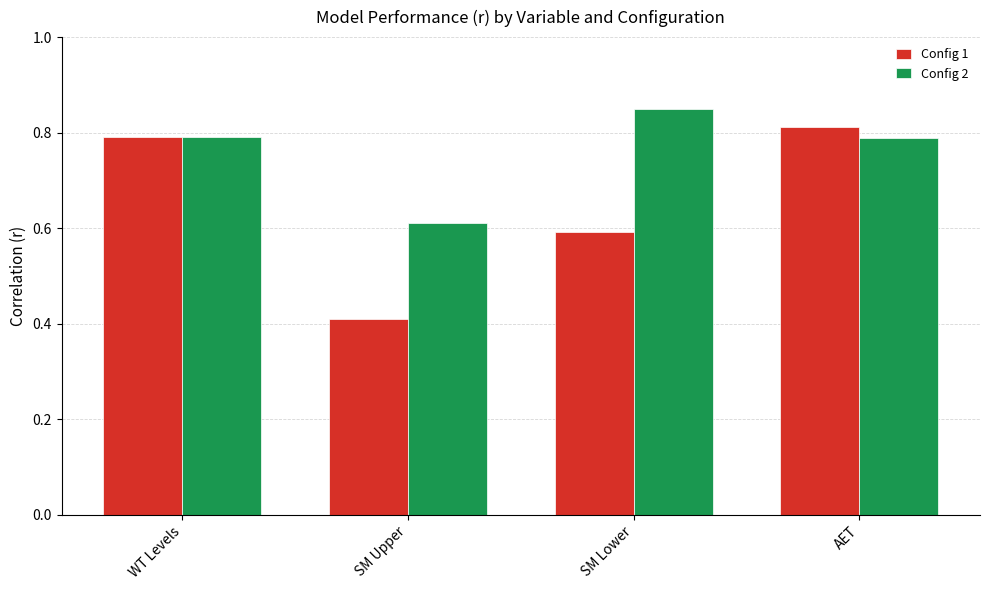

What is the label of the 4th bar from the left?

AET